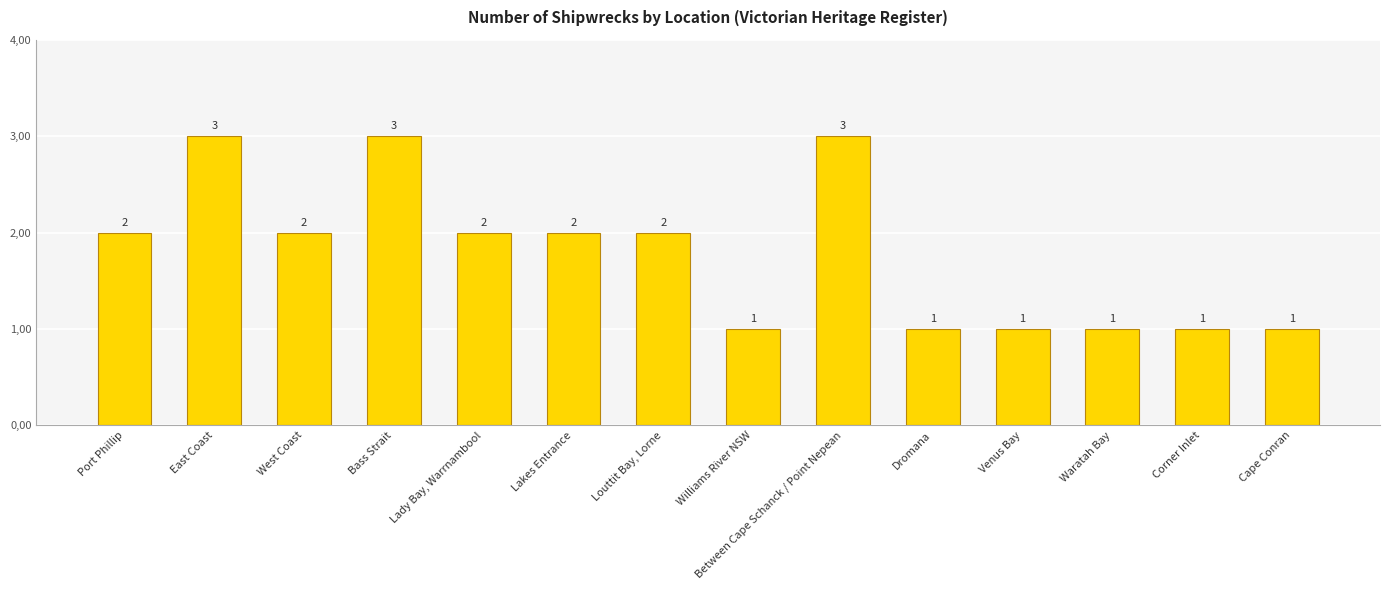

Does the chart contain any negative values?

No